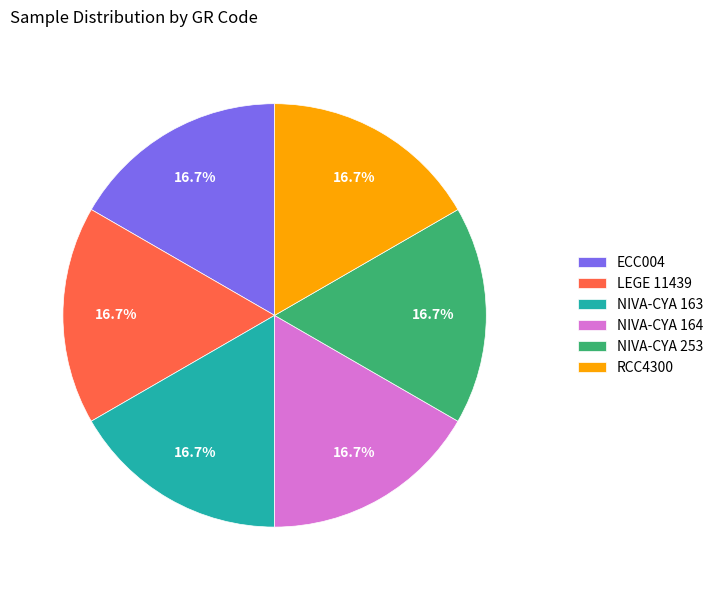

How many slices are in this pie chart?

6